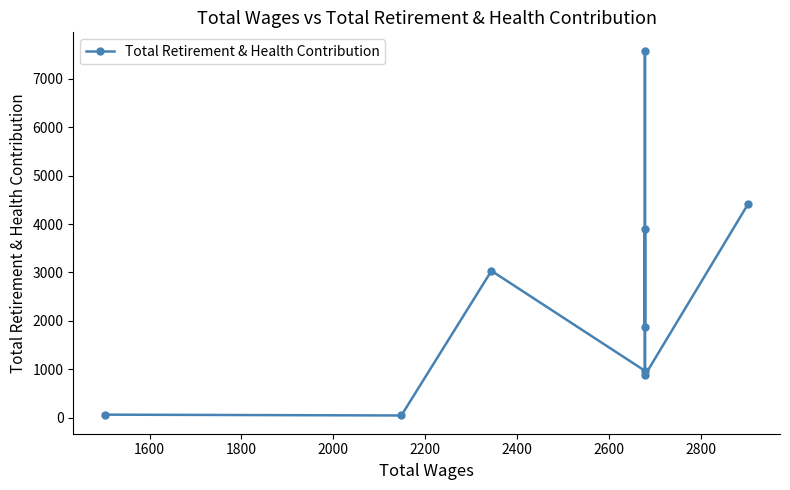

How many interior local valleys (lower than both neighbors) does the data have?

4